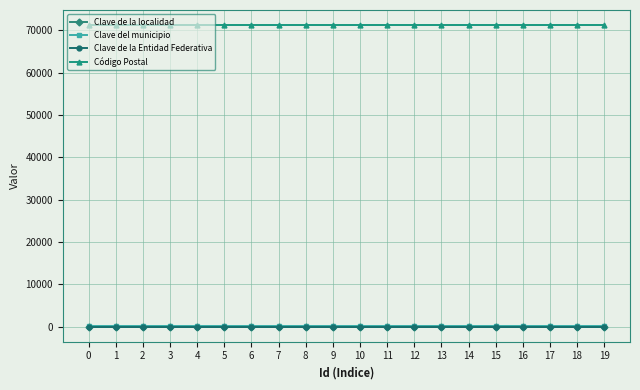

Is the value of Clave de la localidad at 16 greater than the value of Código Postal at 2?

No